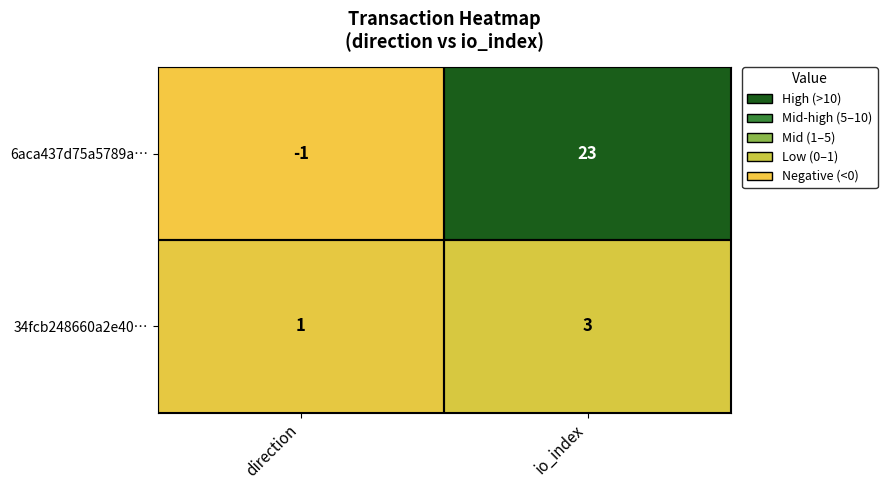

Which series has the largest range (max minus min)?

6aca437d75a5789a…